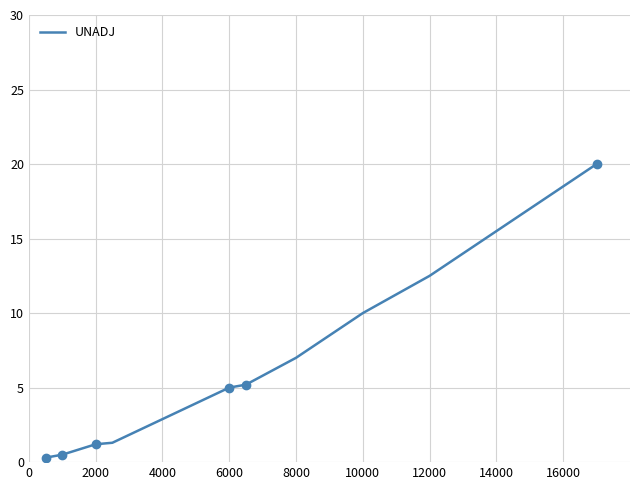

Is it true that UNADJ equals 1.7 at 8000?

False